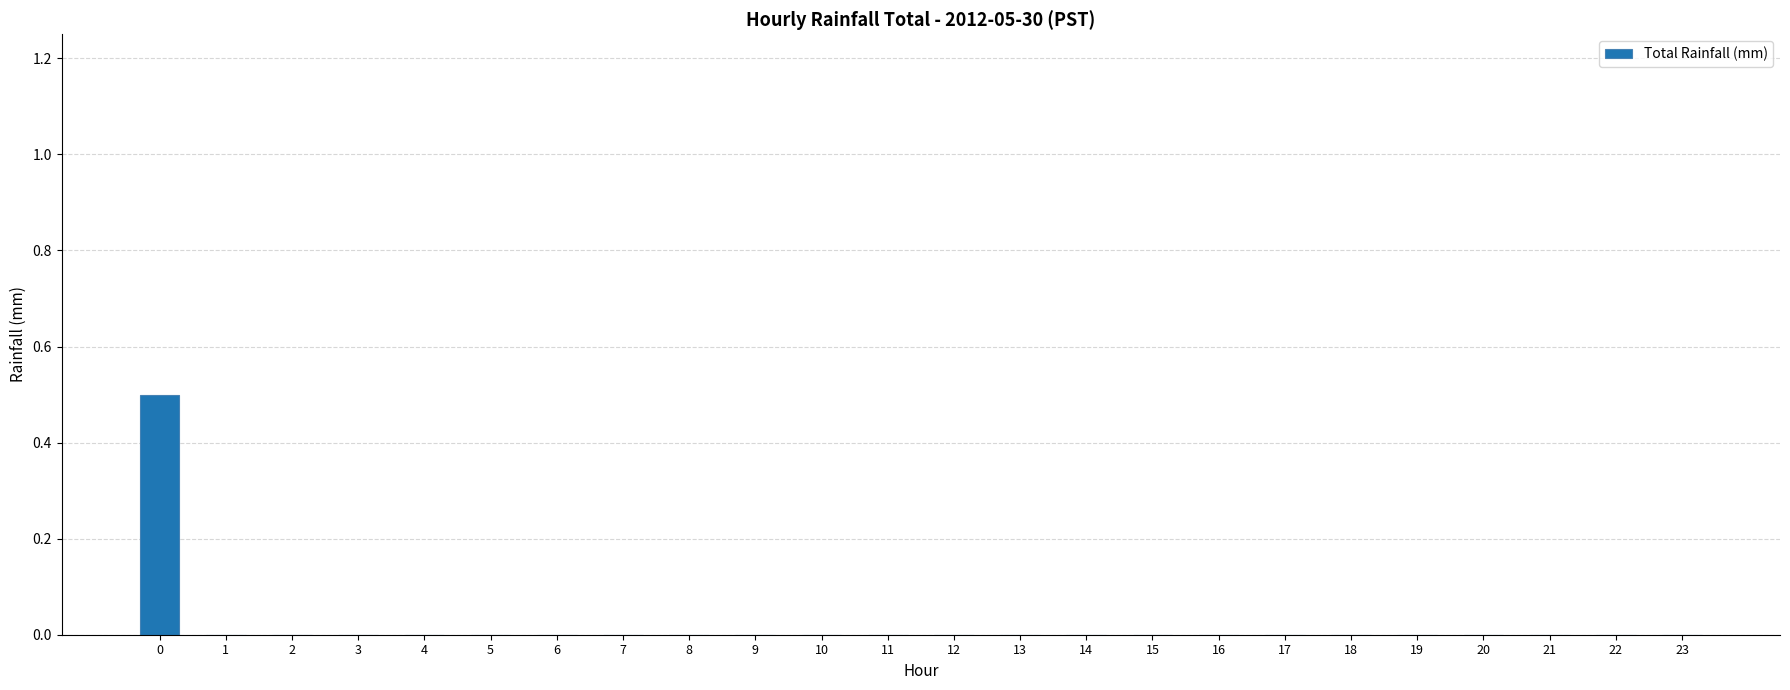

True or false: the data shows -0.3 at 18.

False